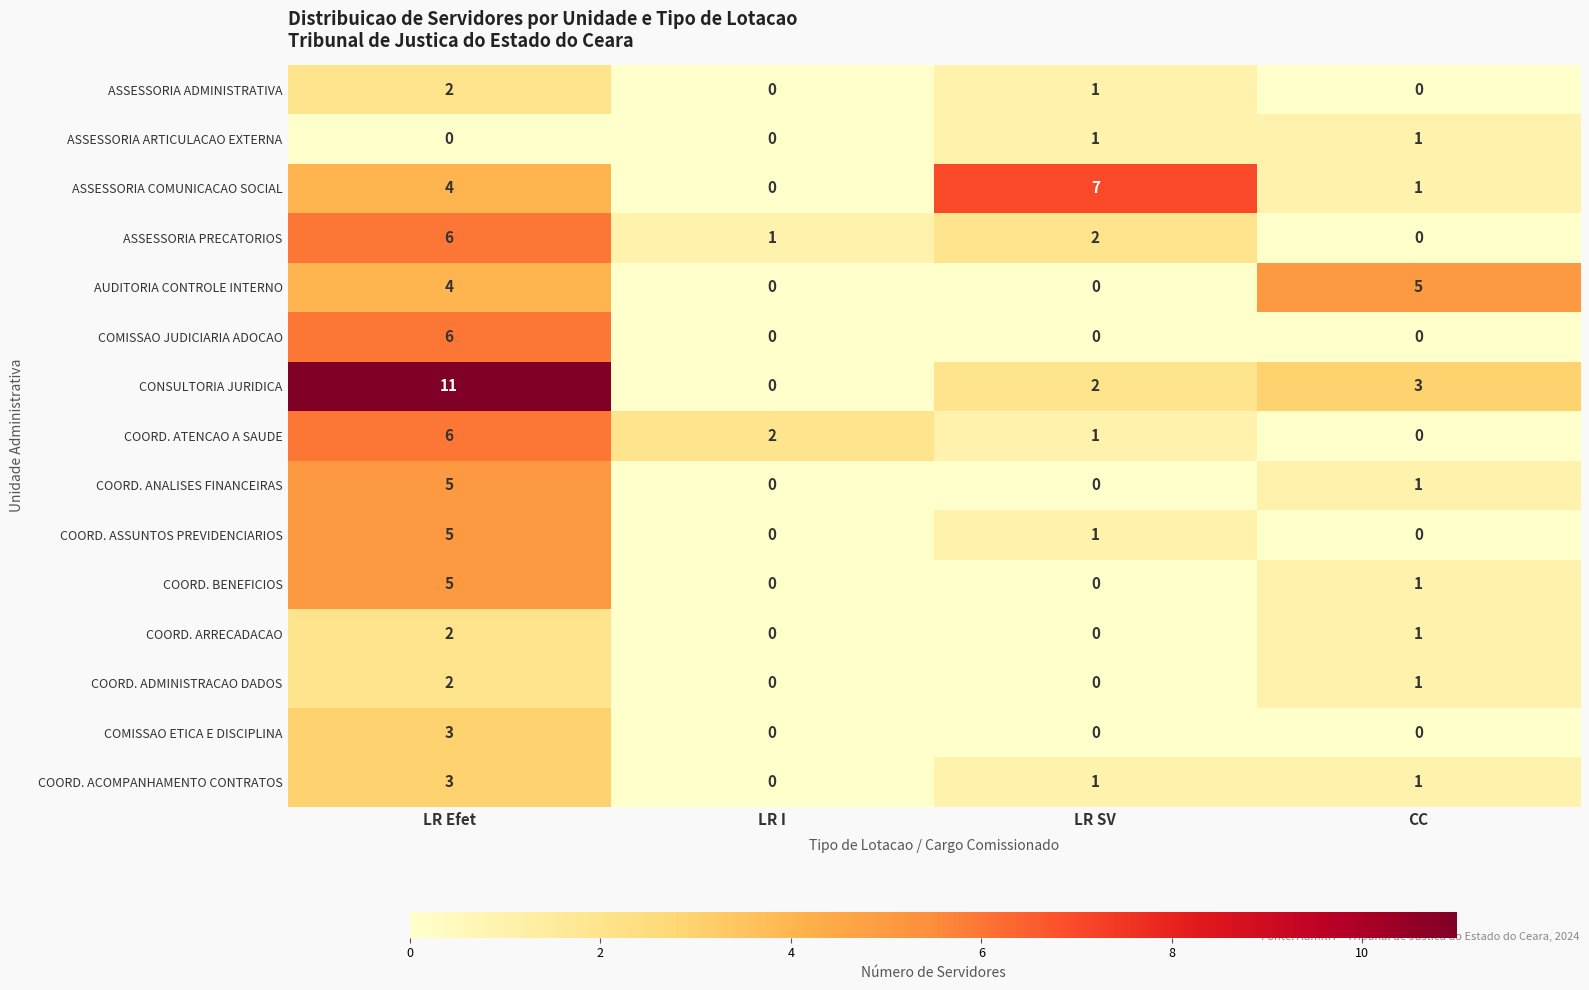

What is the sum of all COORD. ANALISES FINANCEIRAS values?

6